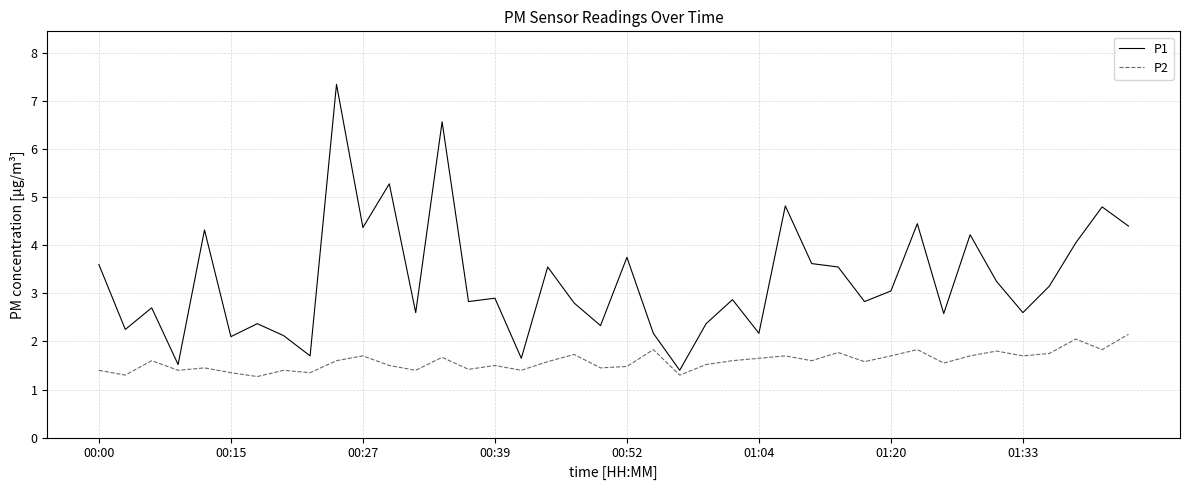

How many lines are shown in the chart?

2